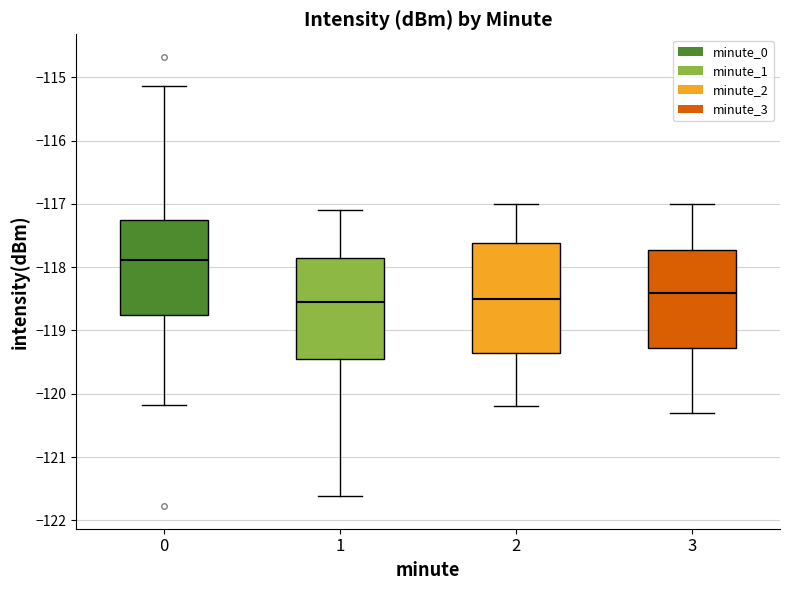

Where does the median line of the box at x = 3 sit on the y-axis? The values are not printed on the chart, so give them approximately, as read against the axis.

-118.4